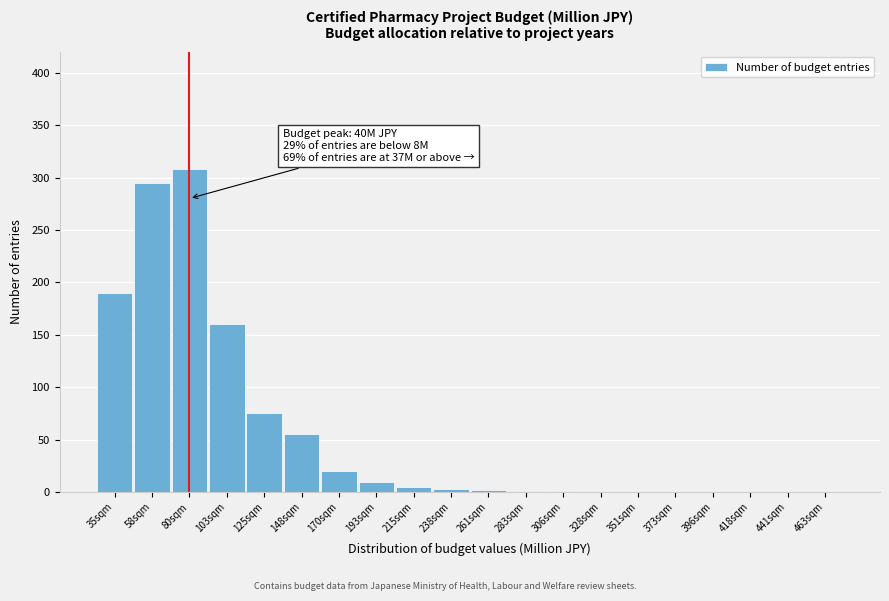

What is the maximum value shown in the chart?

308